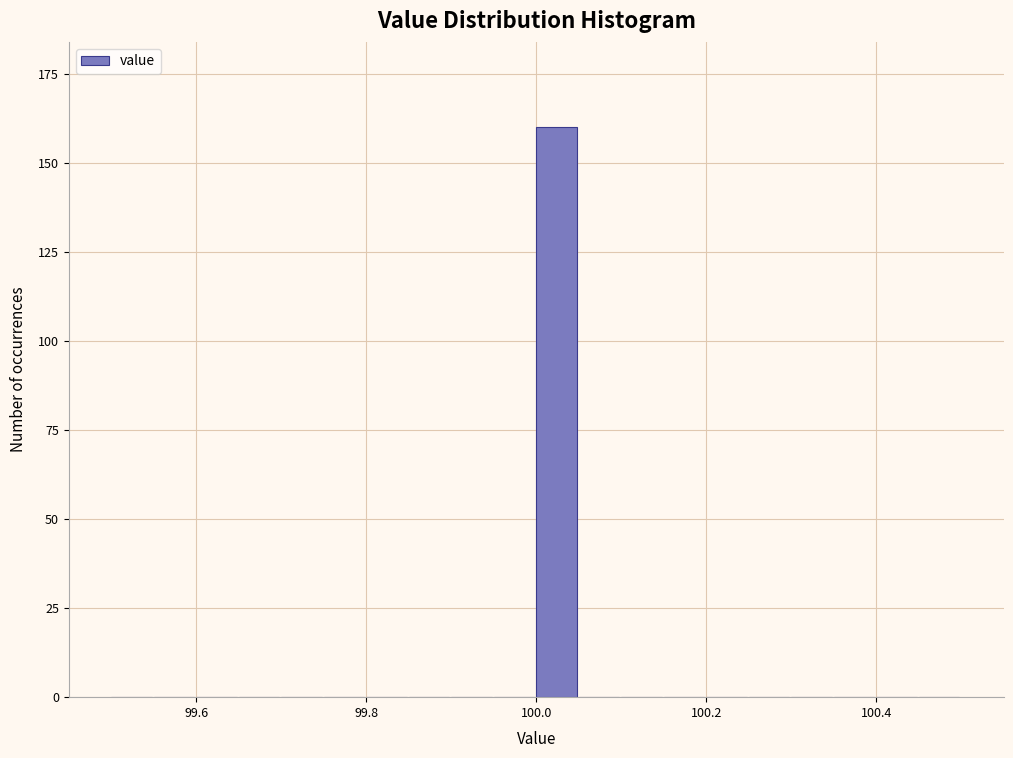

Read against the x-axis, roughly where is the centre of the tallest bar?

100.02